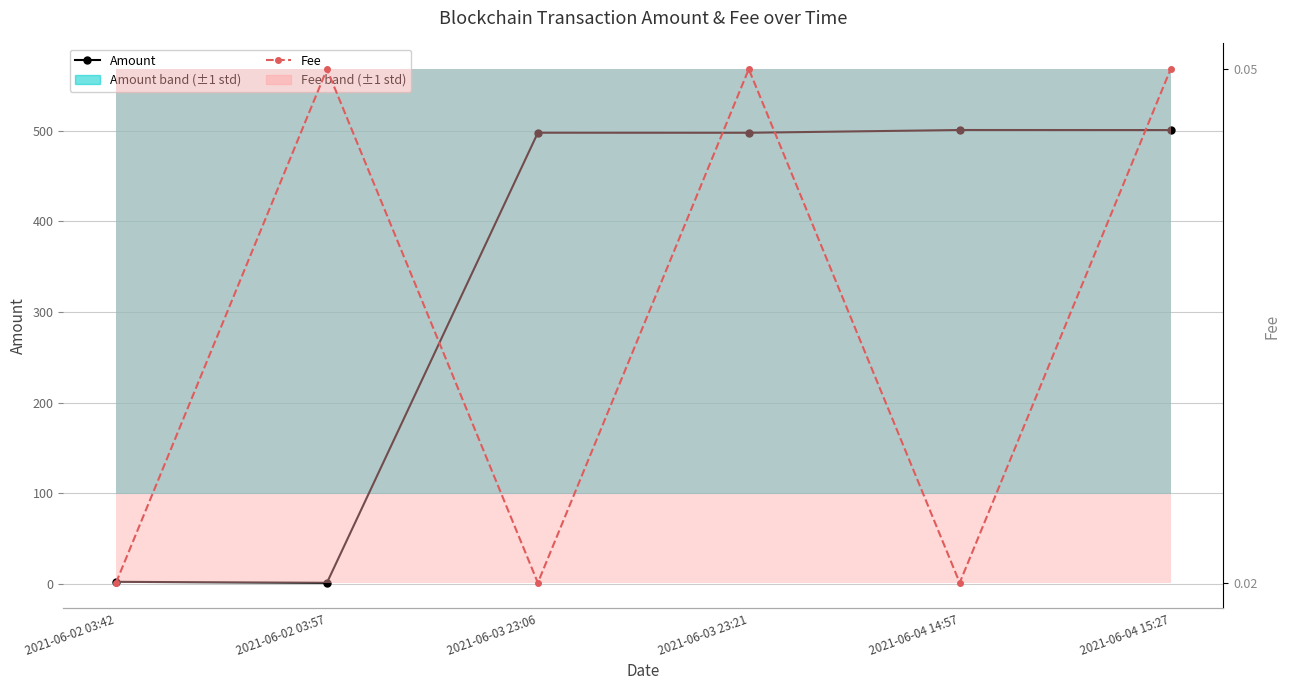

True or false: Amount and Fee intersect in this chart.

False